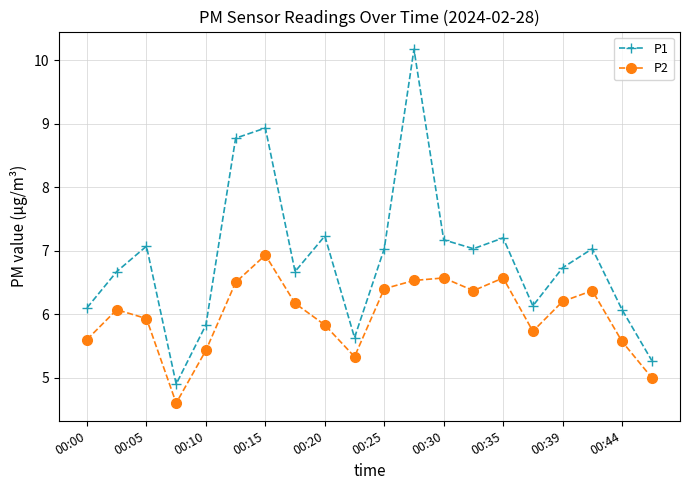

In P2, how many points are higher than both neighbors (excluding endpoints)?

5